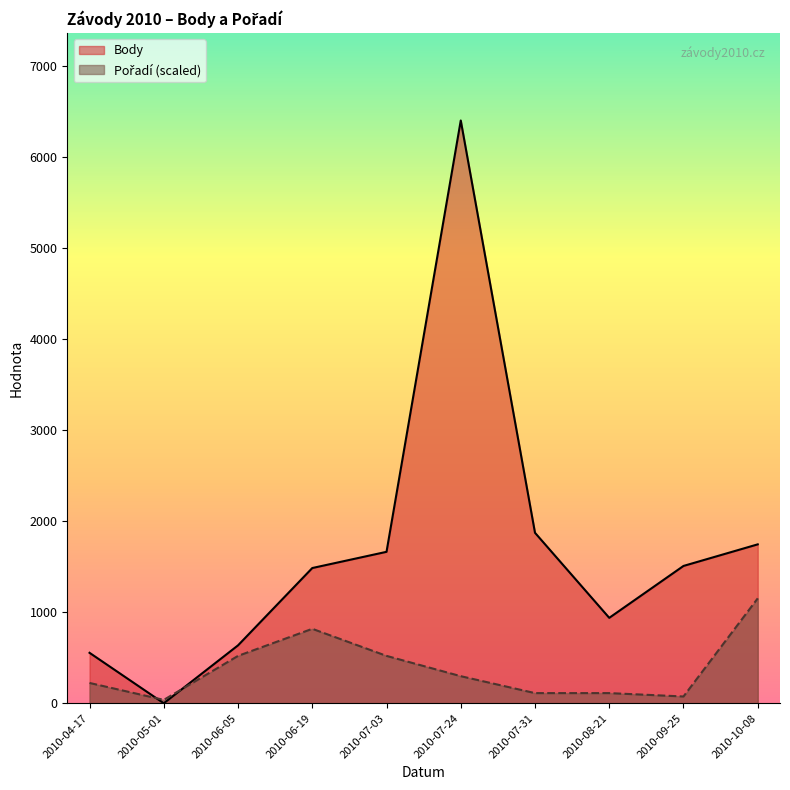

Which category has the highest value in the Body series?

2010-07-24